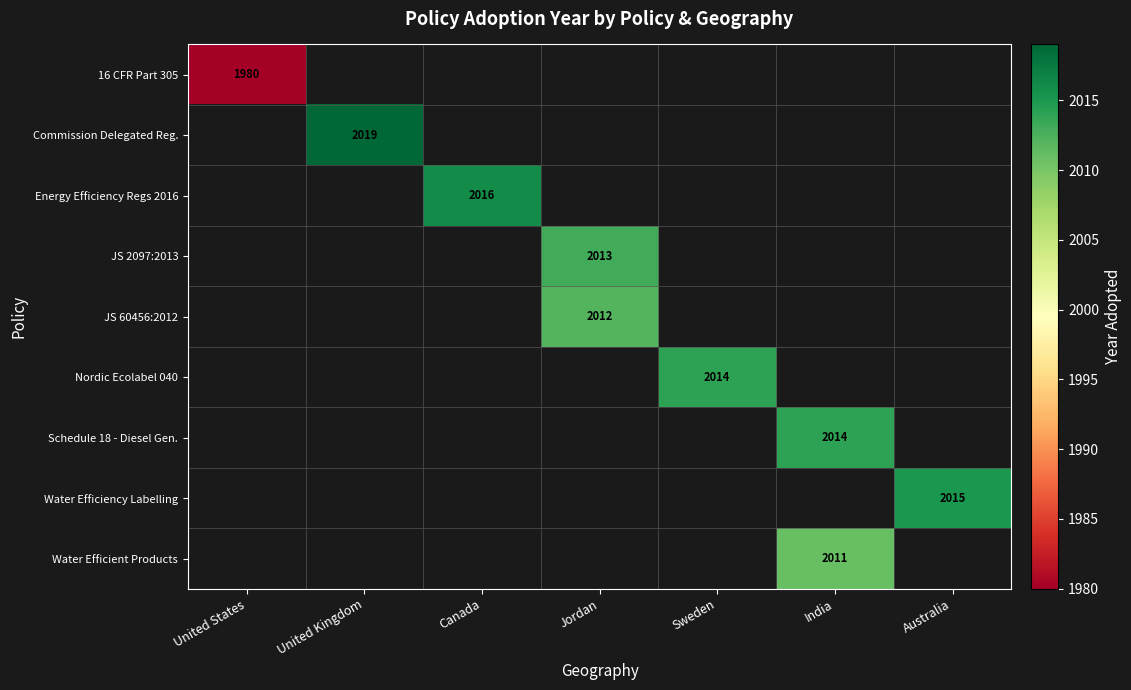

The value of Water Efficiency Labelling at Australia is 2015. True or false?

True